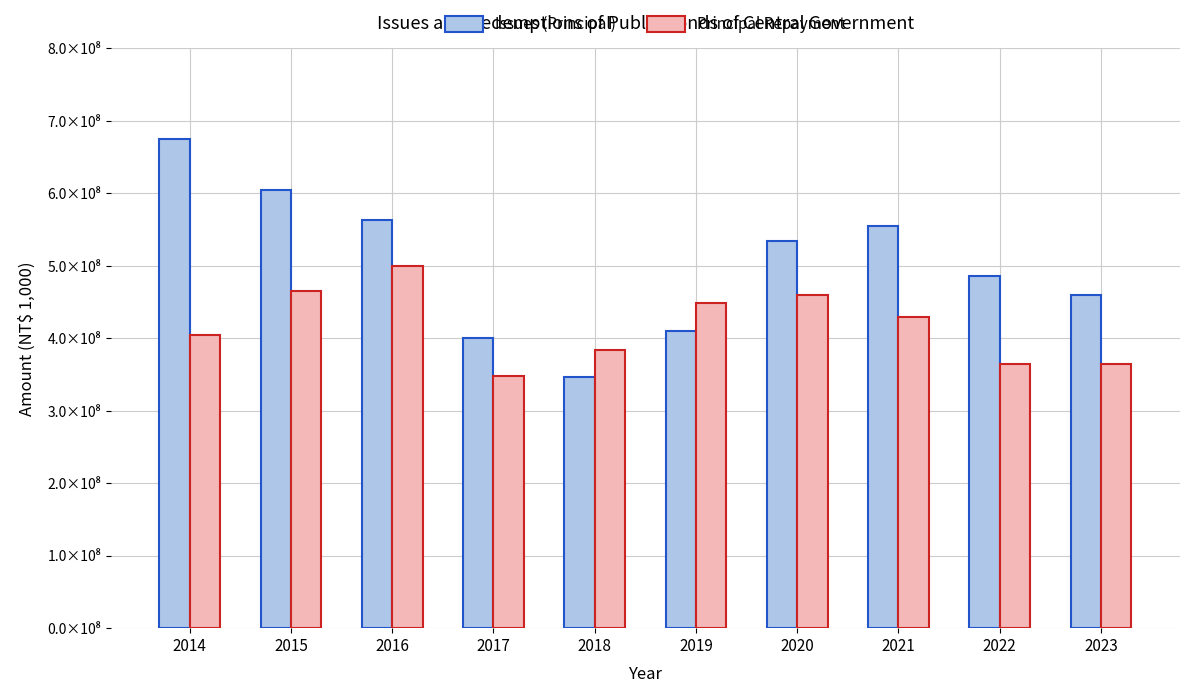

Rank the series at 2017 from highest to lowest value.

Issues (Principal), Principal Repayment